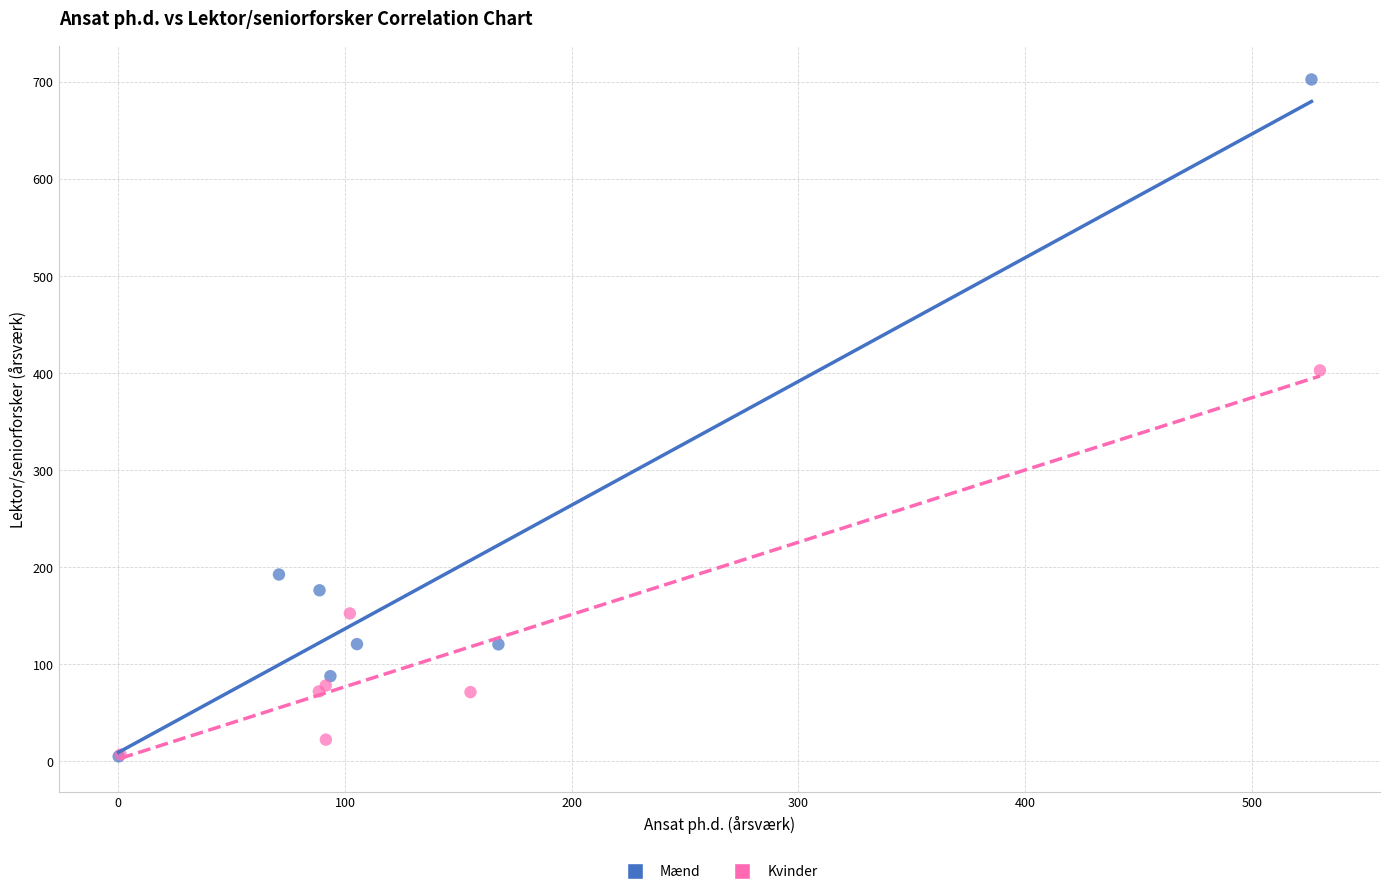

Which series has the widest spread of Y values?

Mænd